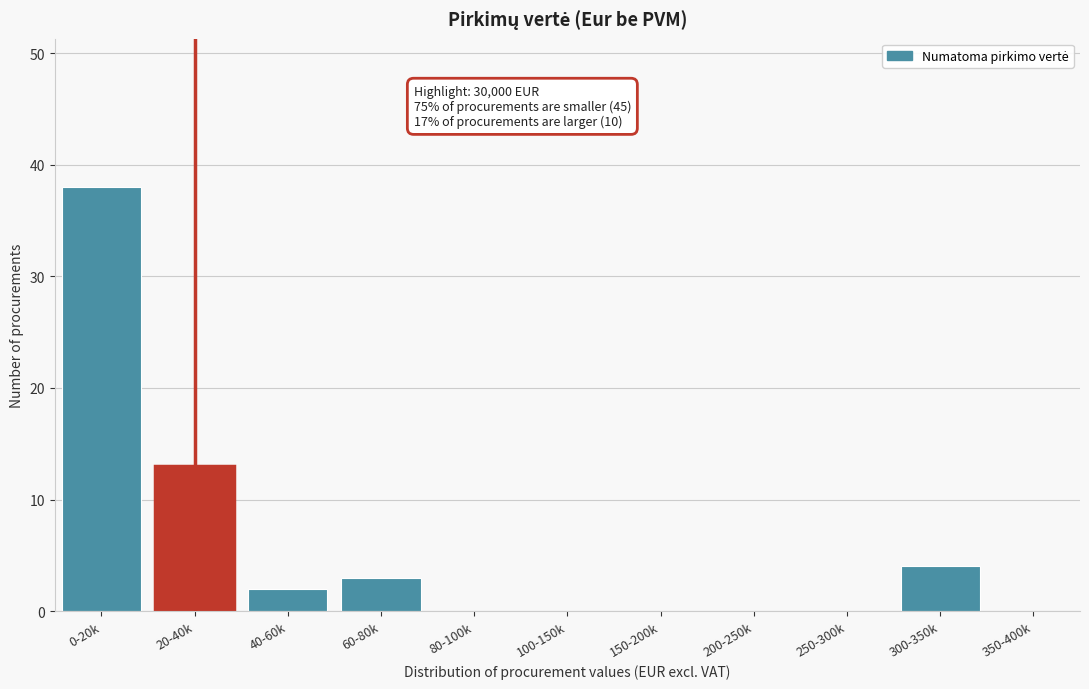

Reading right to left, extract all data points from this chart.

350-400k=0	300-350k=4	250-300k=0	200-250k=0	150-200k=0	100-150k=0	80-100k=0	60-80k=3	40-60k=2	20-40k=13	0-20k=38